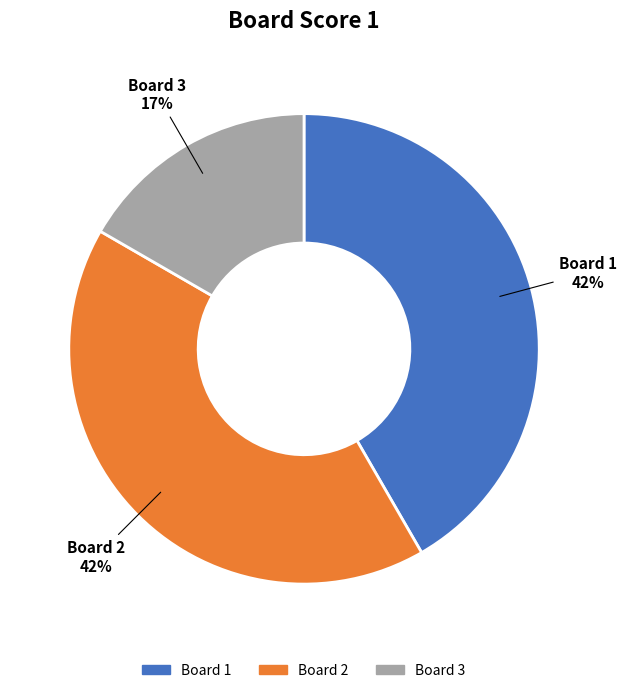

Which category has the smallest portion of the pie?

Board 3